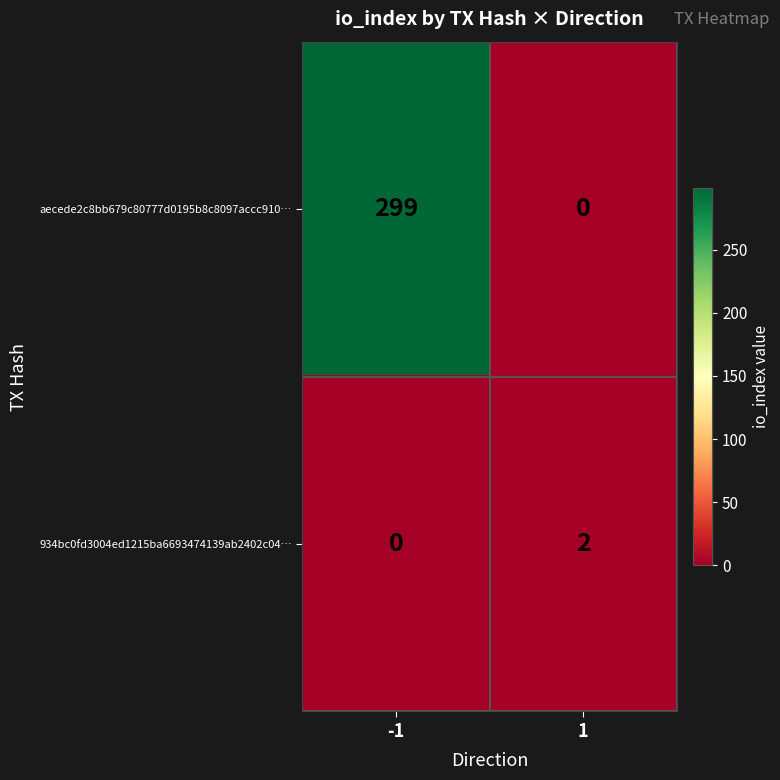

What is the spread (max minus min) of values at -1?

299